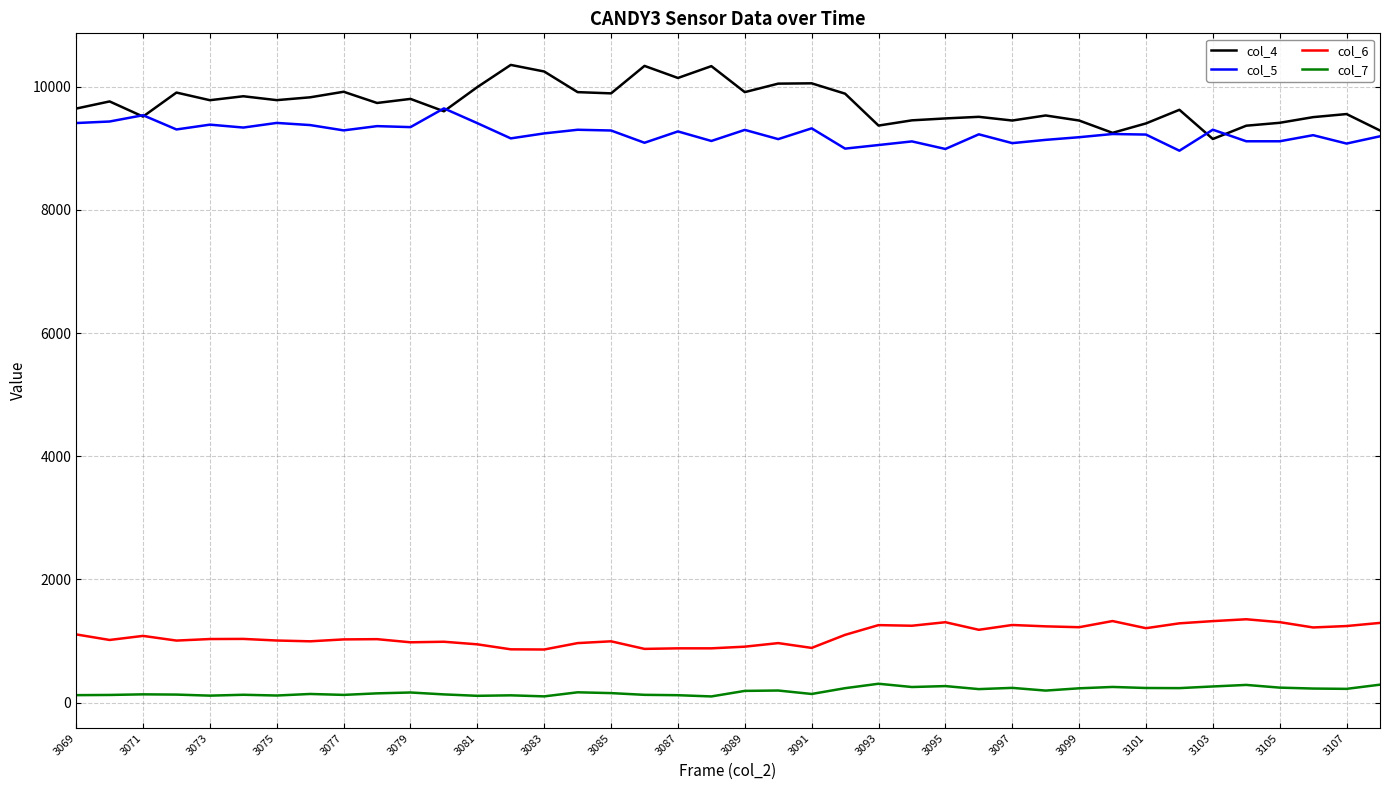

Rank the series by their maximum value, from lowest to highest.

col_7, col_6, col_5, col_4